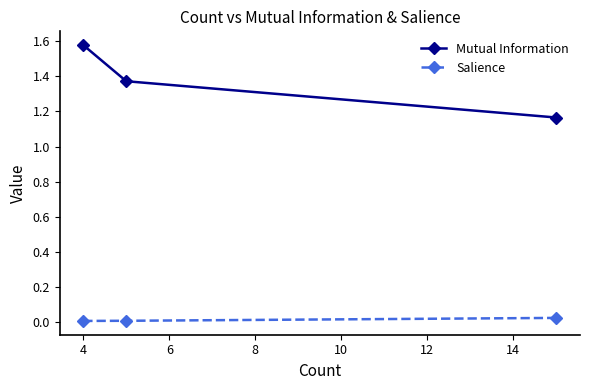

Which series has the widest spread of values?

Mutual Information